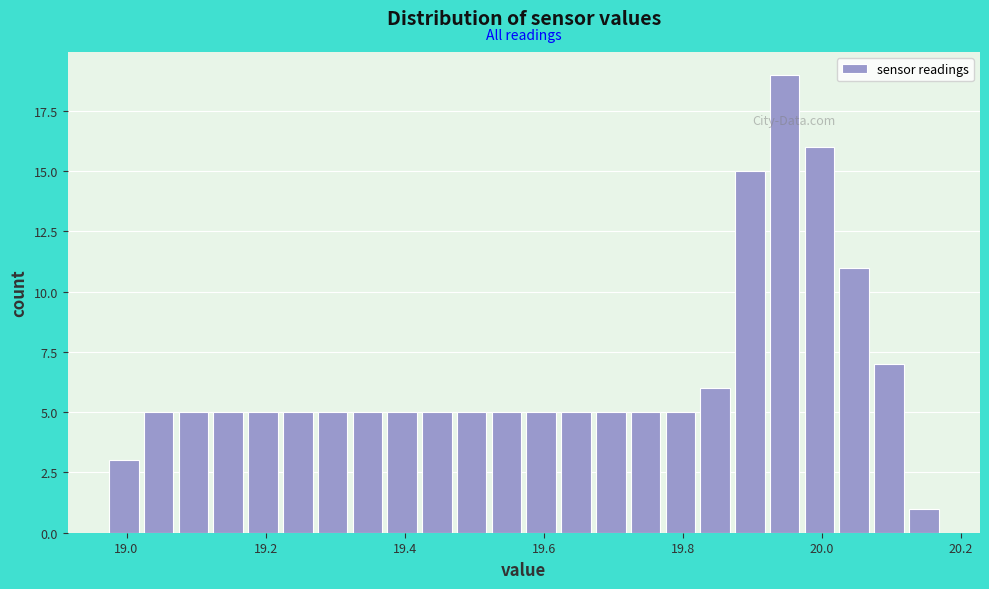

Around what value on the x-axis is the tallest bar? Give the approximate position of its centre, as read against the axis.

19.94